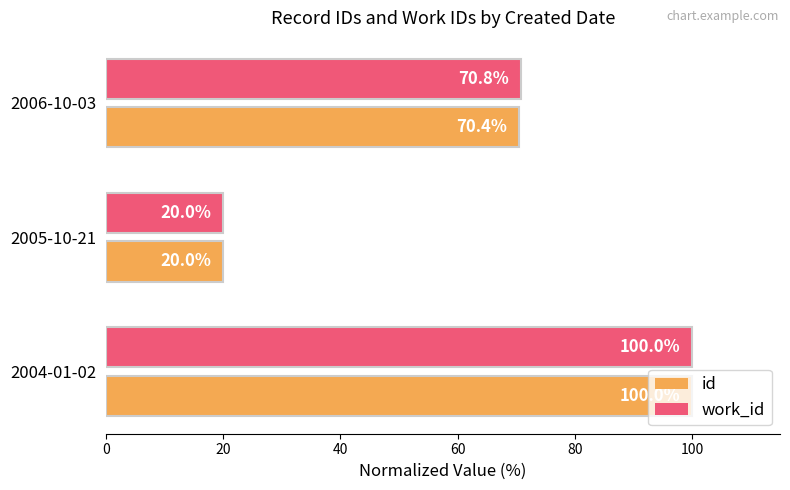

Which category has the lowest value across all series?

2005-10-21